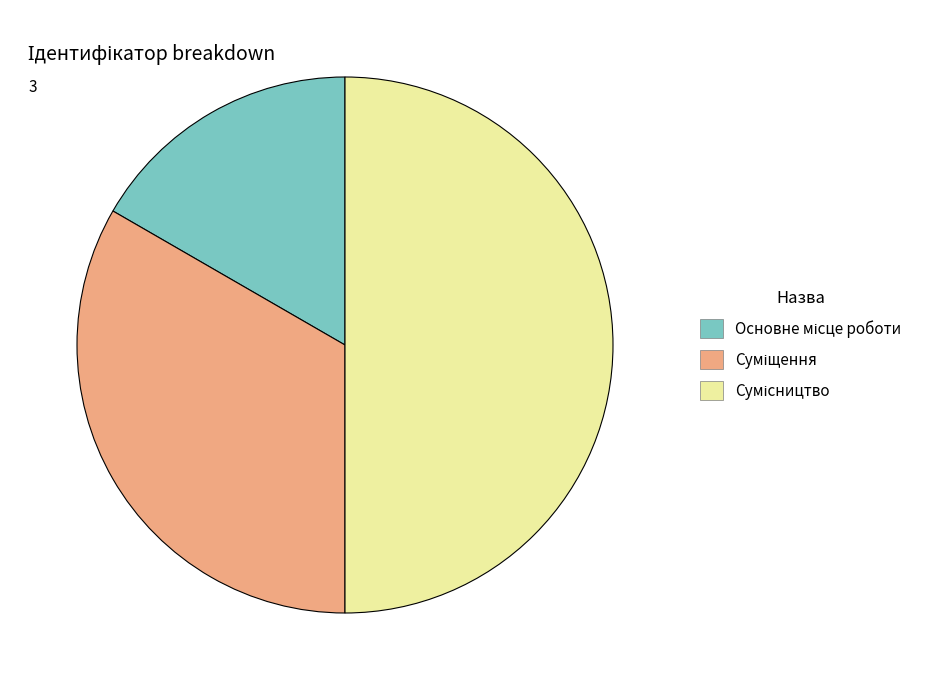

Count the number of slices in the pie.

3